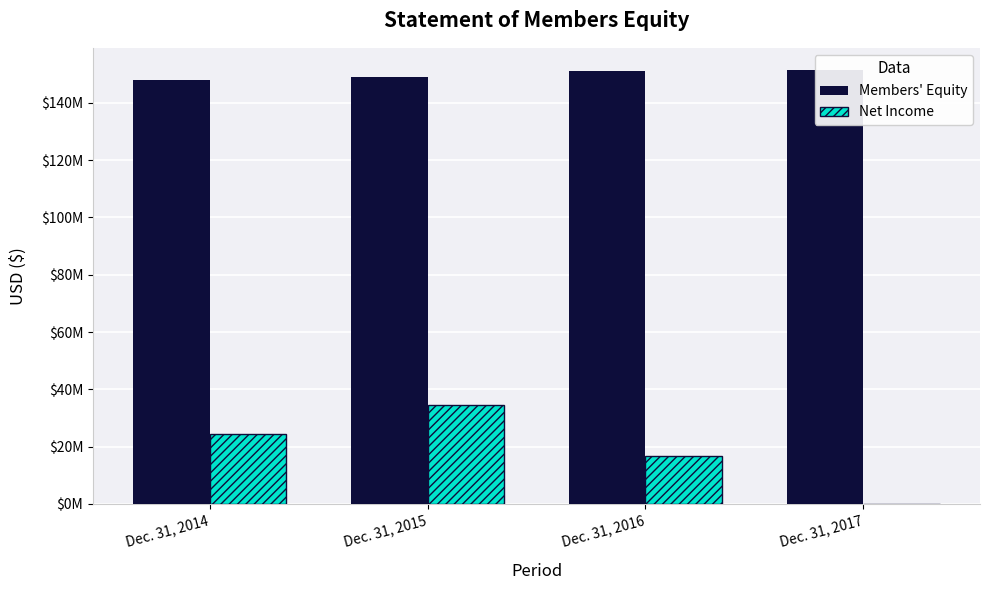

At which category is the sum across all series the highest?

Dec. 31, 2015